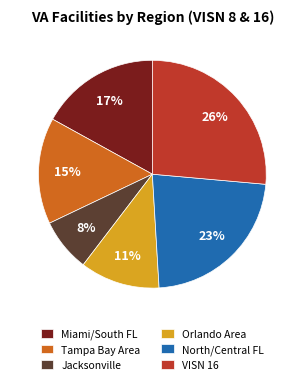

Which slice is the largest?

VISN 16